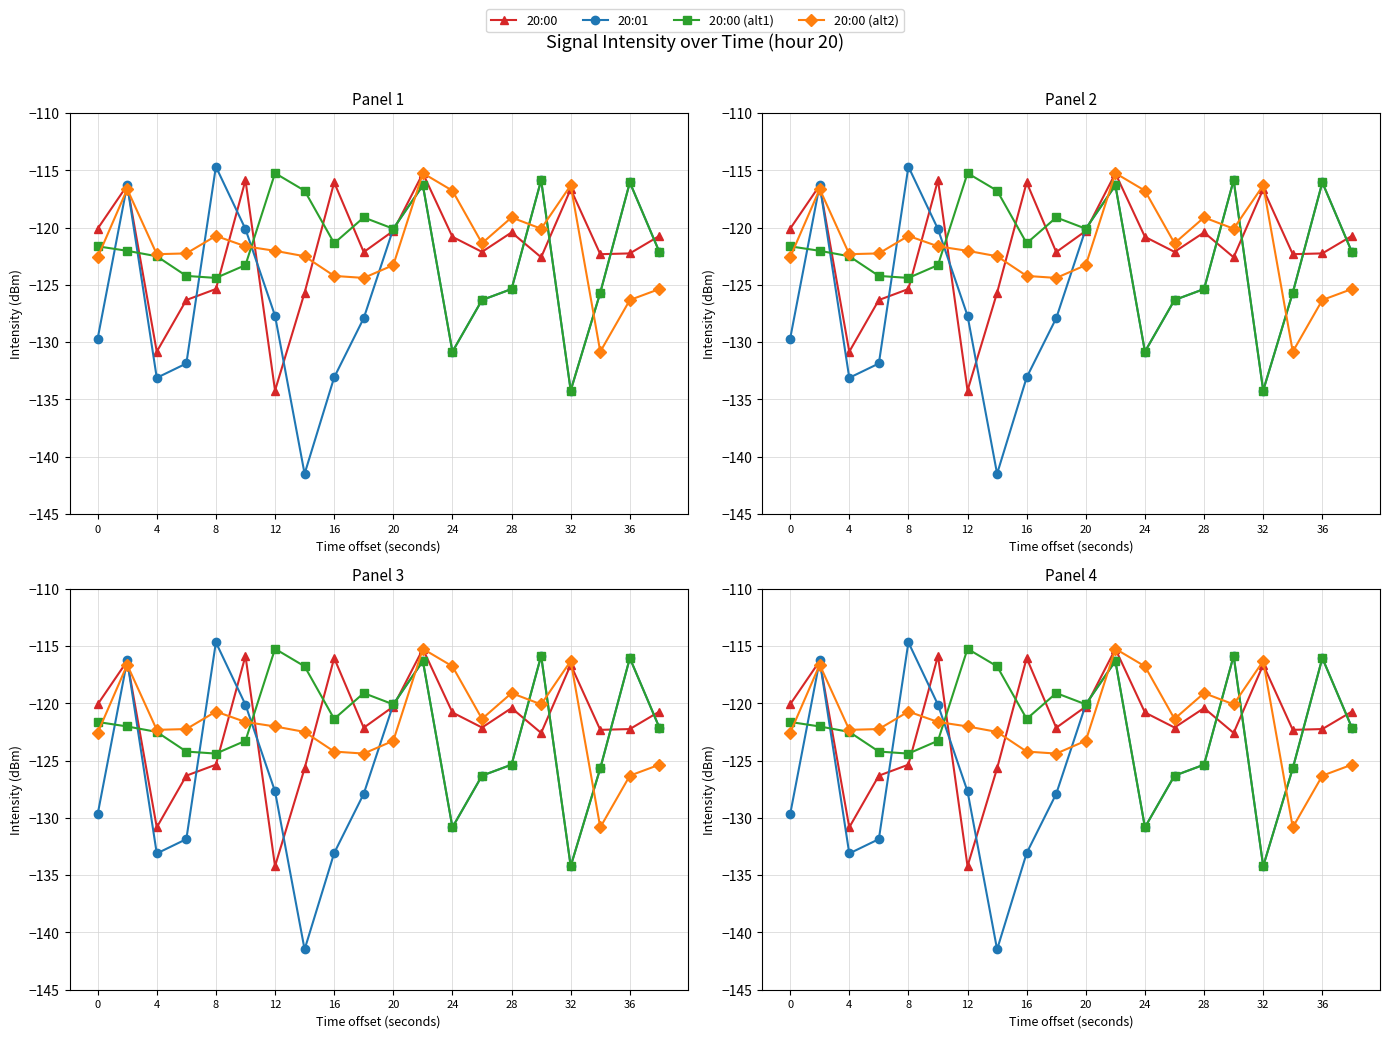

How many lines are shown in the chart?

4